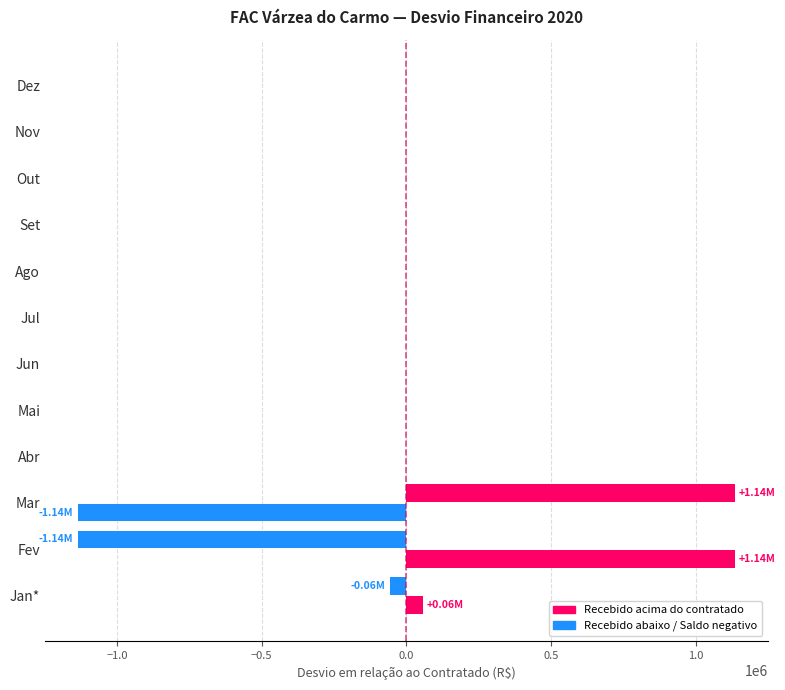

How many categories are shown in the chart?

12